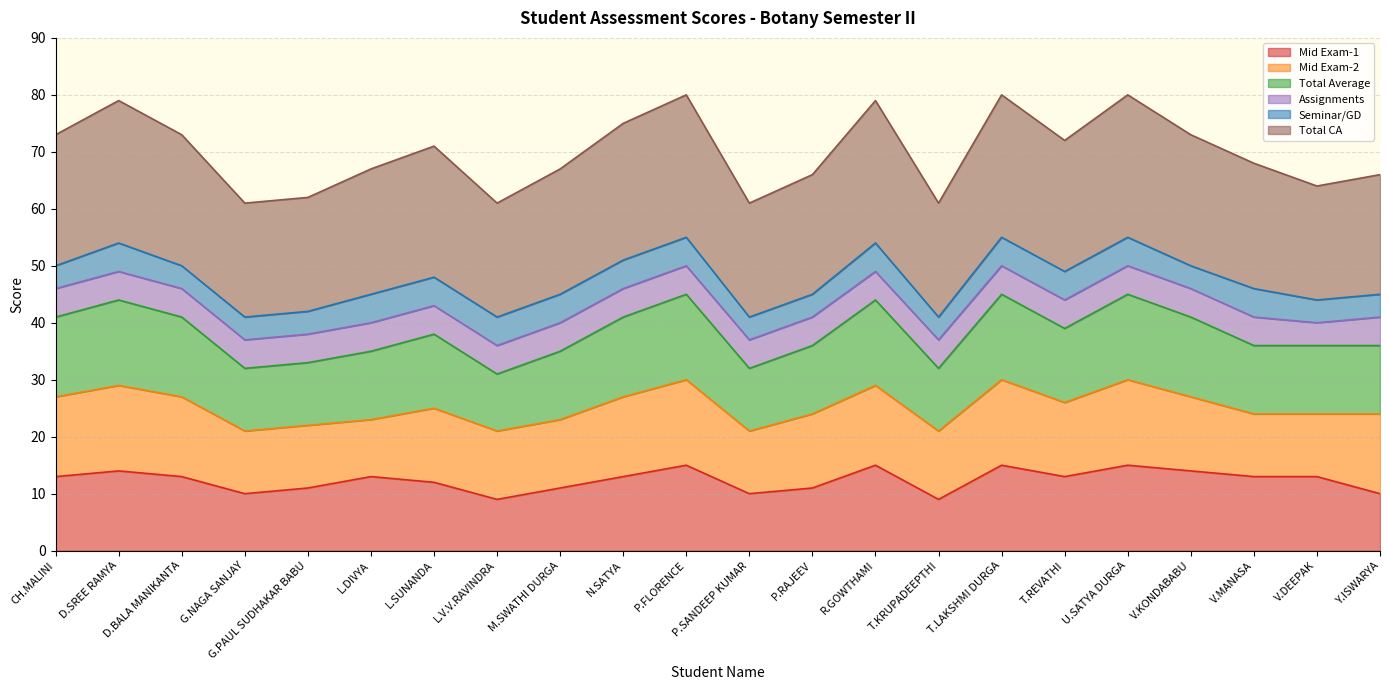

Is it true that Total Average equals 11 at P.FLORENCE?

False